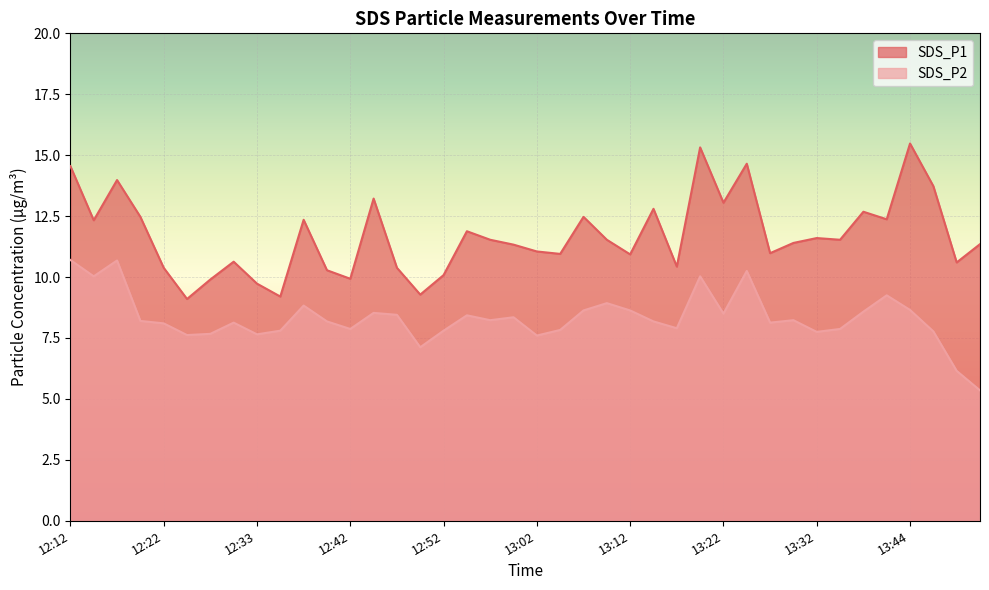

What is the label of the 11th point from the right?

13:24